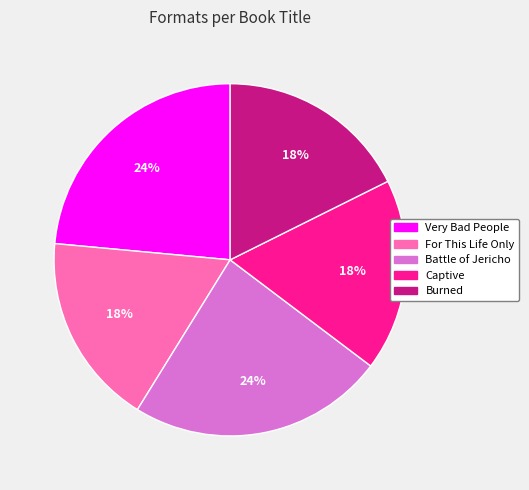

The Captive slice represents 18% of the pie. True or false?

True